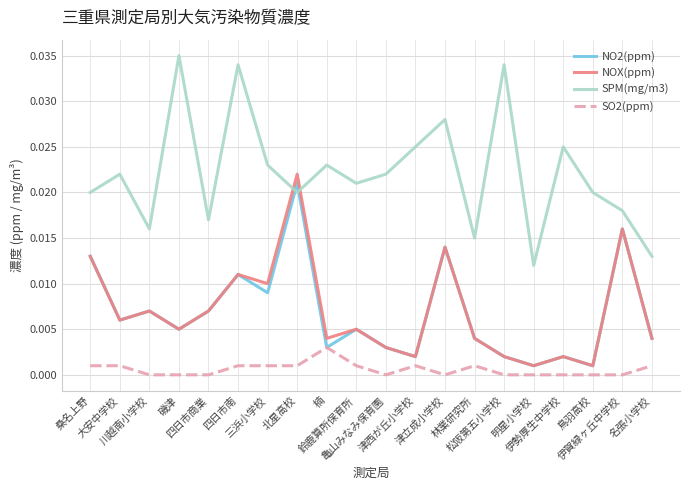

True or false: NO2(ppm) and SPM(mg/m3) cross at least once.

True